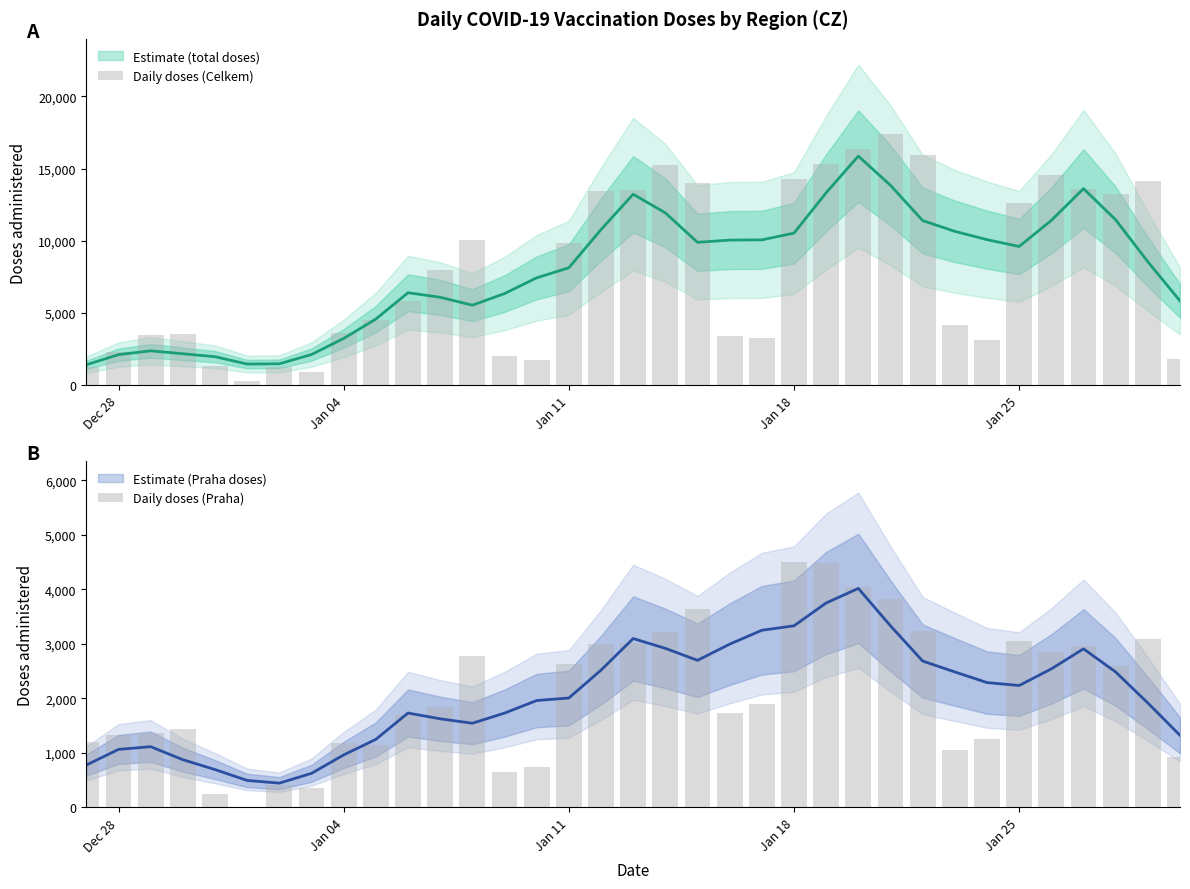

What is the highest value of the Daily doses (Celkem) series?

17396